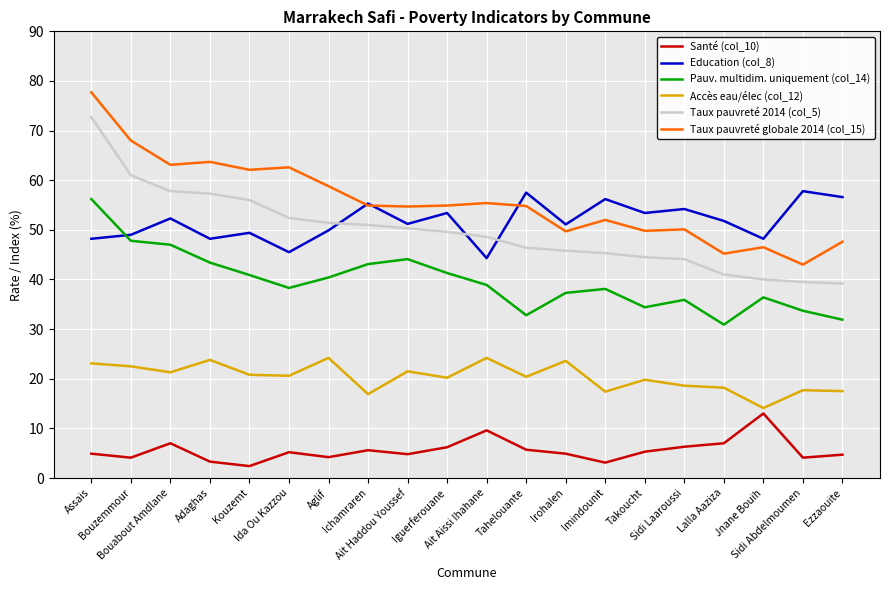

What is the highest value of the Santé (col_10) series?

13.0